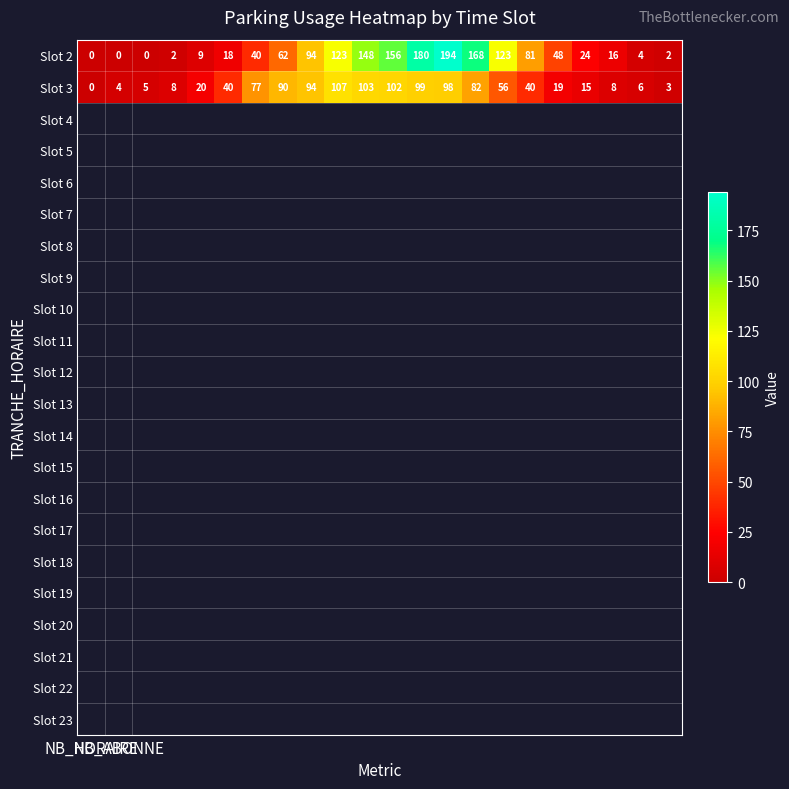

Which series has the largest range (max minus min)?

Slot 2